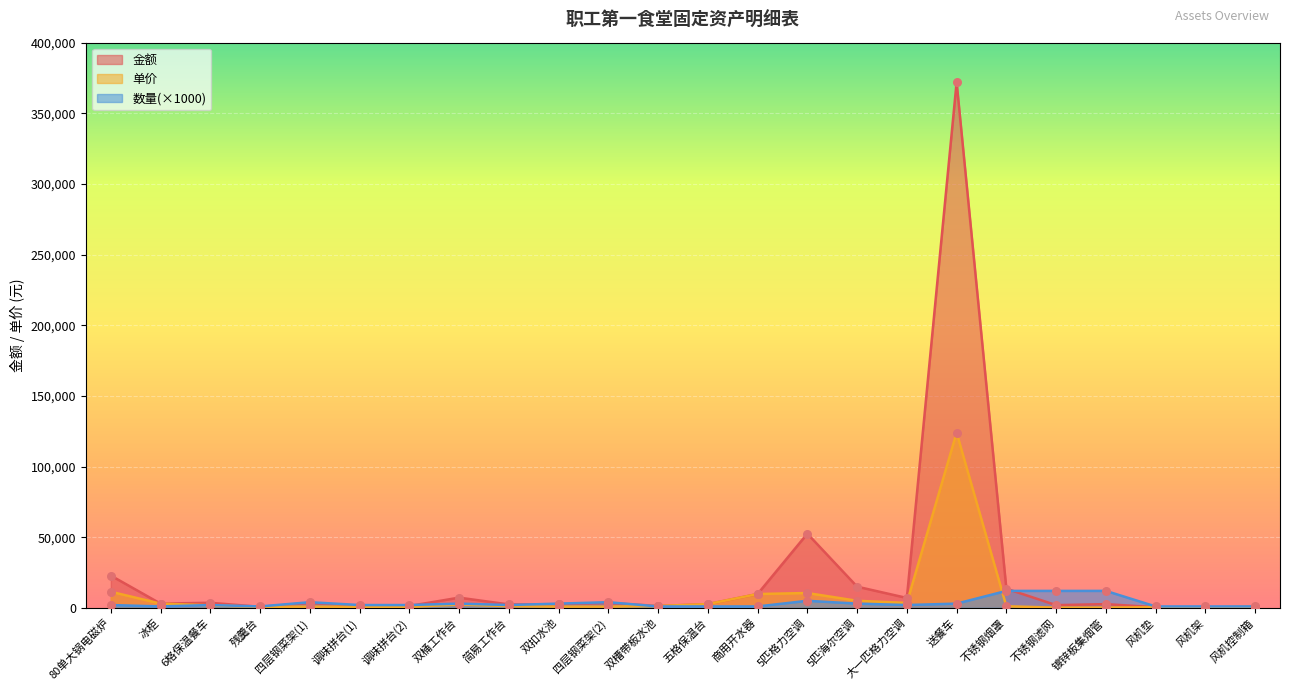

At which category is the sum across all series the highest?

送餐车